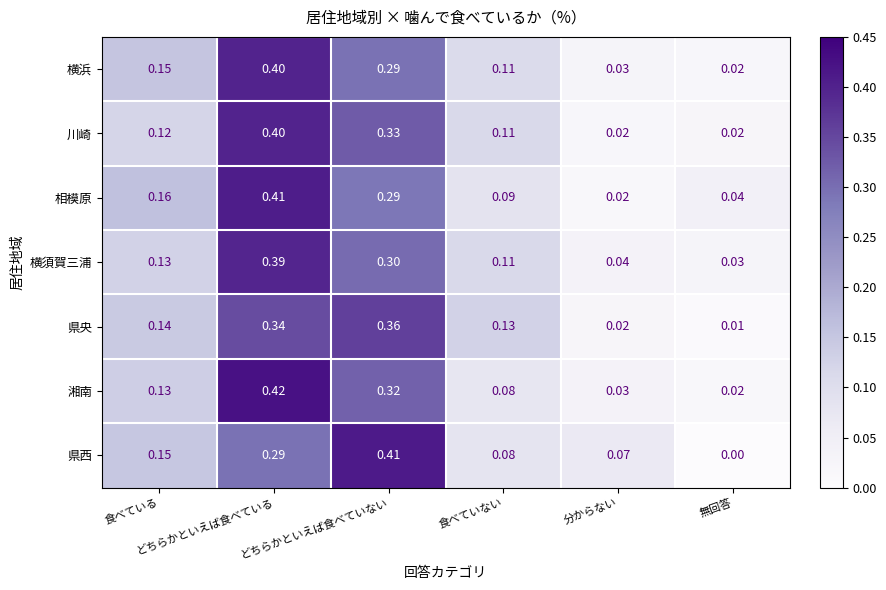

Which series has the largest total across all categories?

相模原